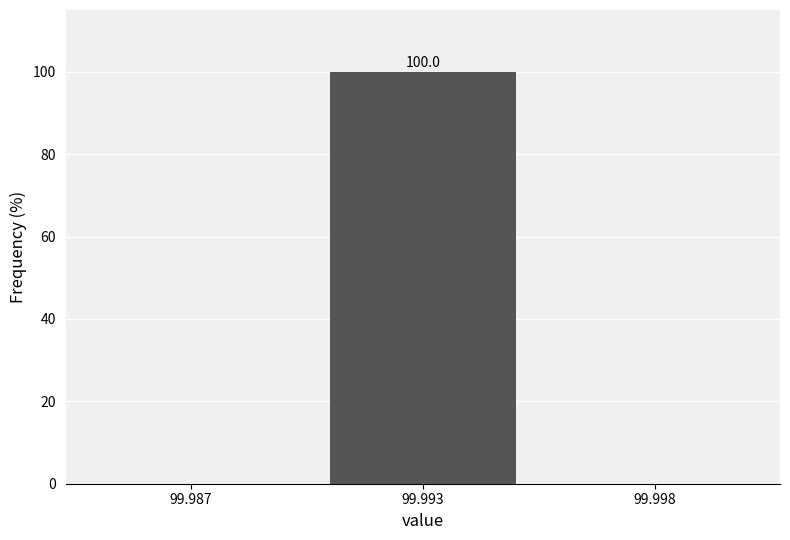

Reading left to right, extract all data points from this chart.

99.987=0	99.993=100	99.998=0